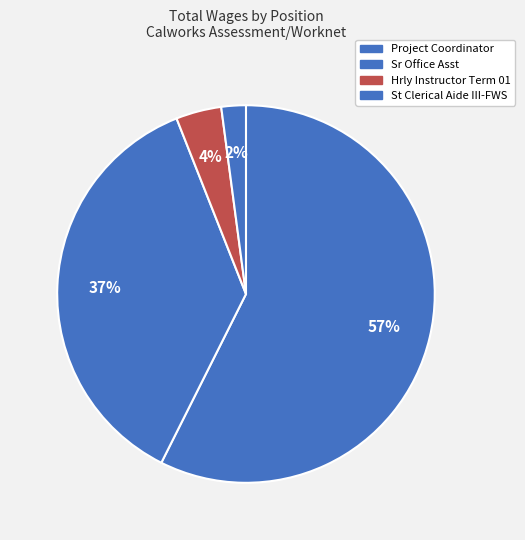

How many slices are in this pie chart?

4